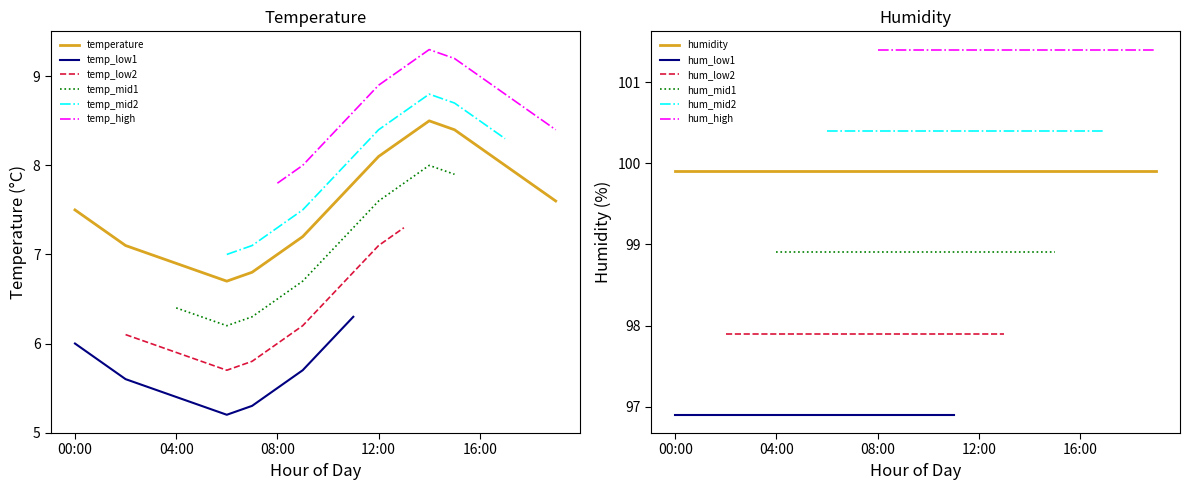

Rank the categories by value from highest to lowest.

14:00, 15:00, 13:00, 16:00, 12:00, 17:00, 11:00, 18:00, 19:00, 00:00, 10:00, 01:00, 09:00, 02:00, 03:00, 08:00, 04:00, 05:00, 07:00, 06:00